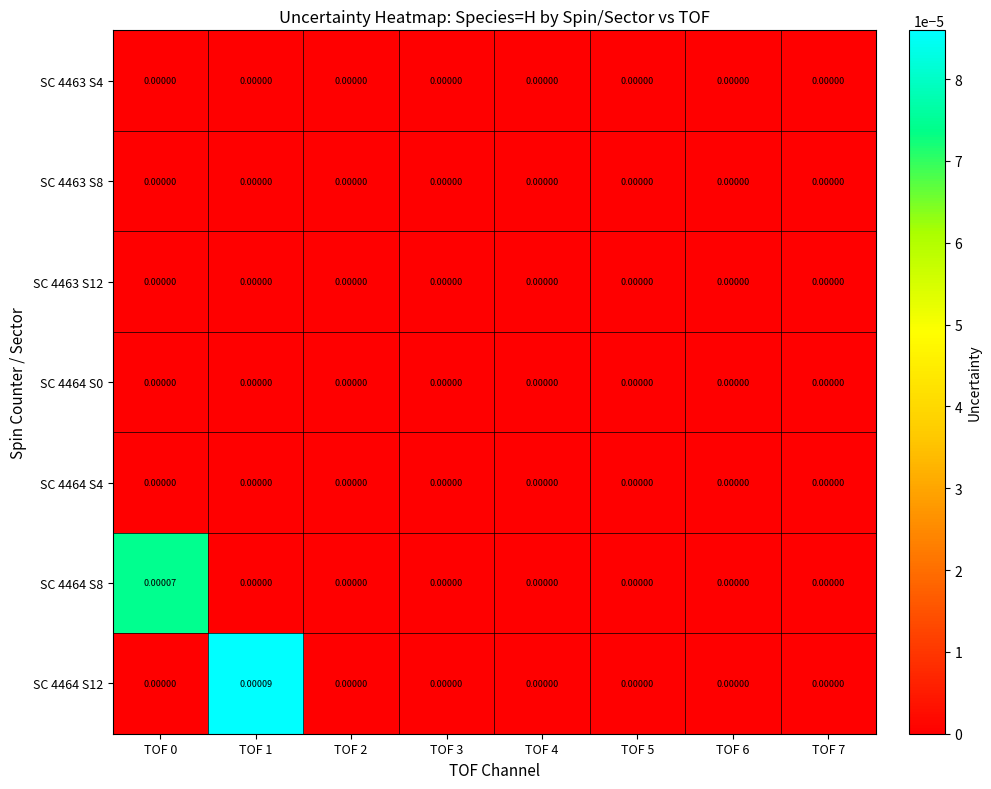

How many categories are shown in the chart?

8